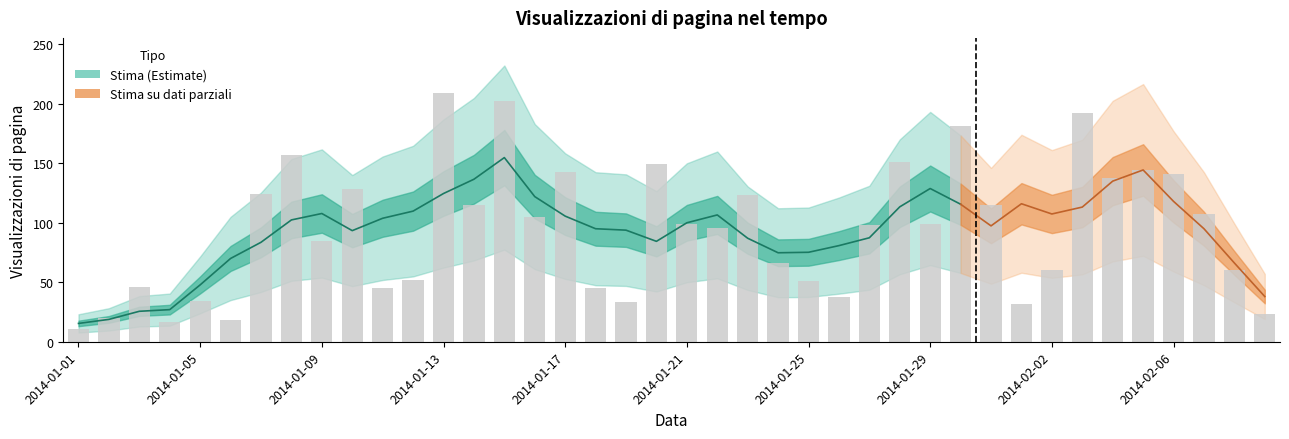

Is it true that the value at 2014-01-13 is 326?

False